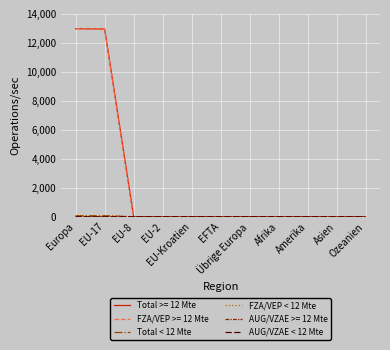

What is the label of the 11th point from the left?

Ozeanien